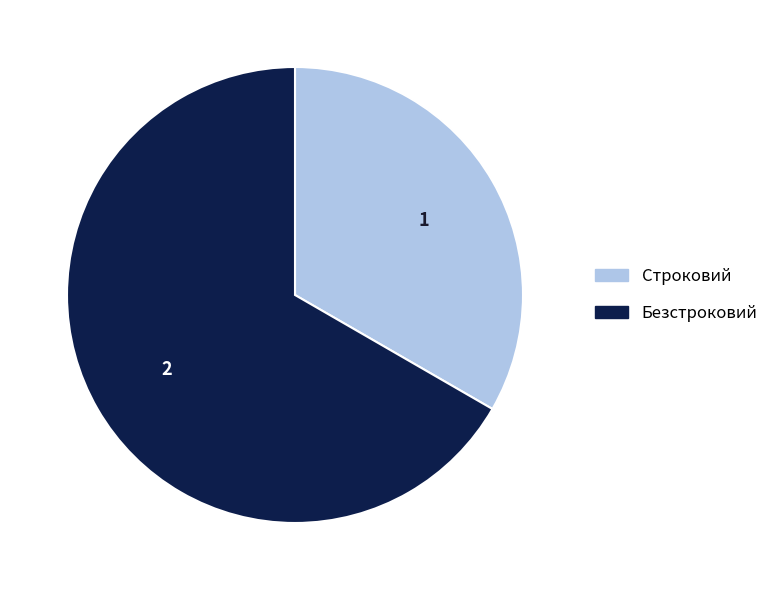

Rank the categories by value from highest to lowest.

Безстроковий, Строковий